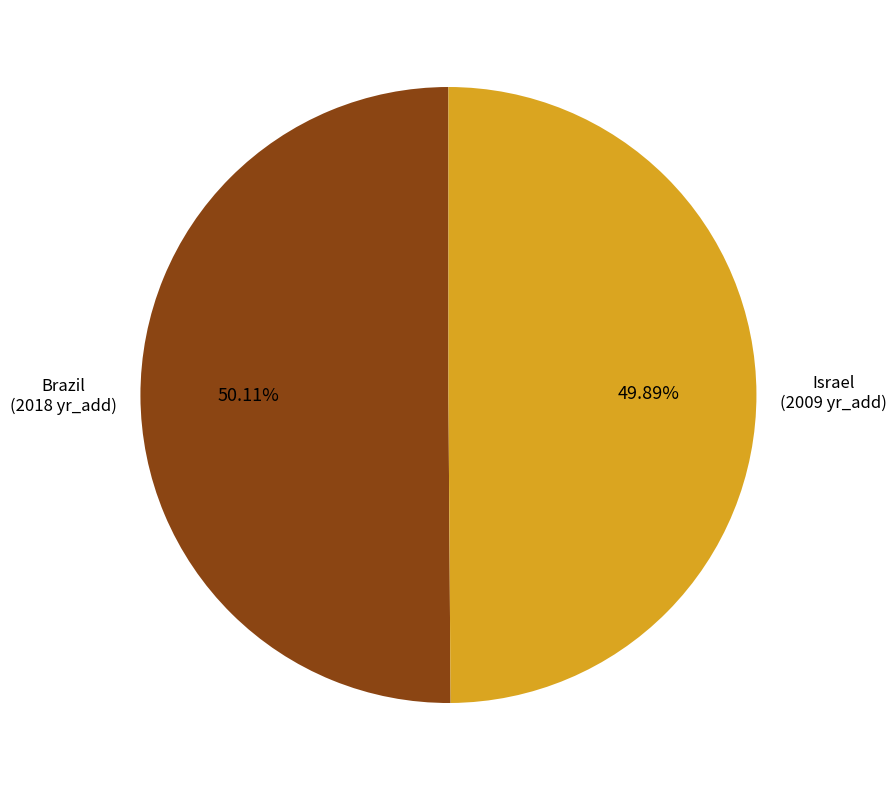

Approximately how many times larger is the value at Israel compared to Brazil?

1.0